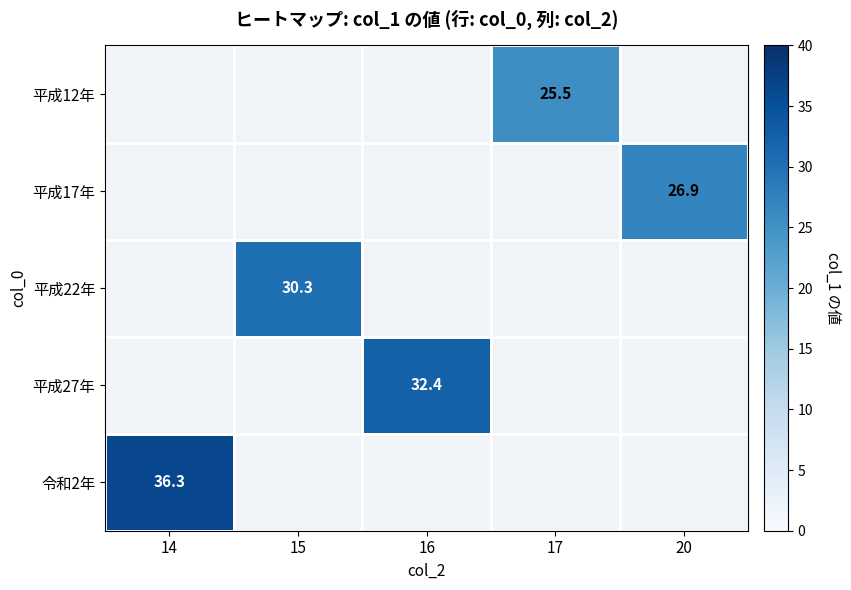

Which category has the lowest value across all series?

17